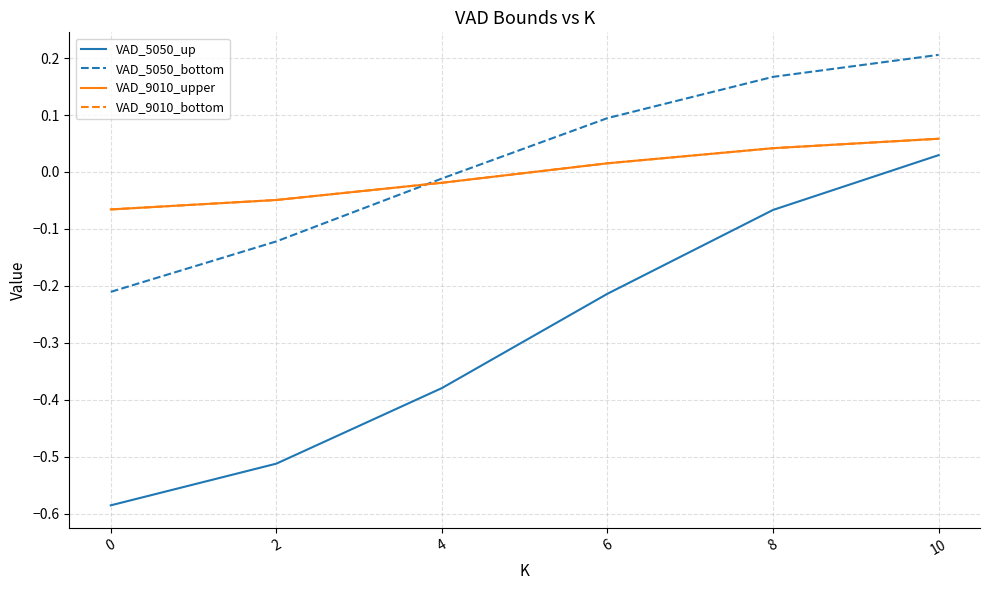

Reading left to right, what are all the values shown in this chart?

VAD_5050_up: -0.6	-0.5	-0.4	-0.2	-0.1	0.0
VAD_5050_bottom: -0.2	-0.1	-0.0	0.1	0.2	0.2
VAD_9010_upper: -0.1	-0.0	-0.0	0.0	0.0	0.1
VAD_9010_bottom: -0.1	-0.0	-0.0	0.0	0.0	0.1